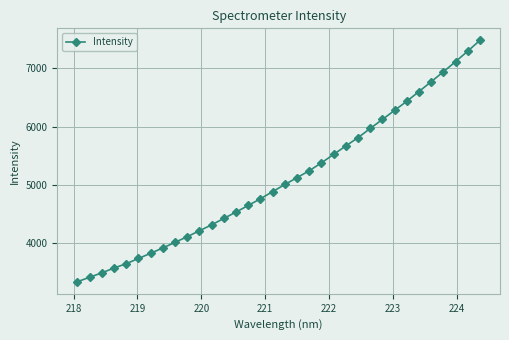

What is the greatest value displayed?

7477.6